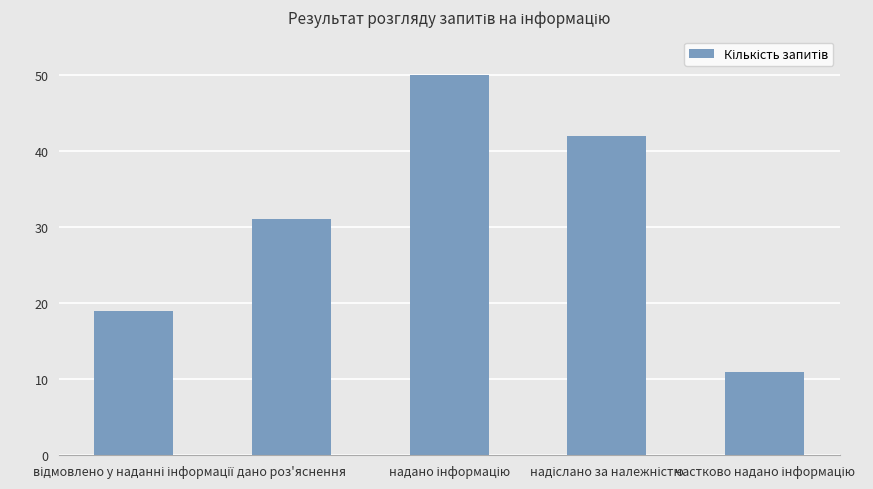

What is the value of the 5th bar from the left?

11